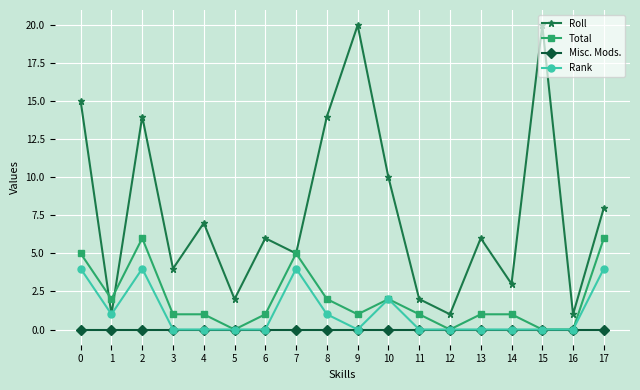

List the series in order of their peak value, highest first.

Roll, Total, Rank, Misc. Mods.